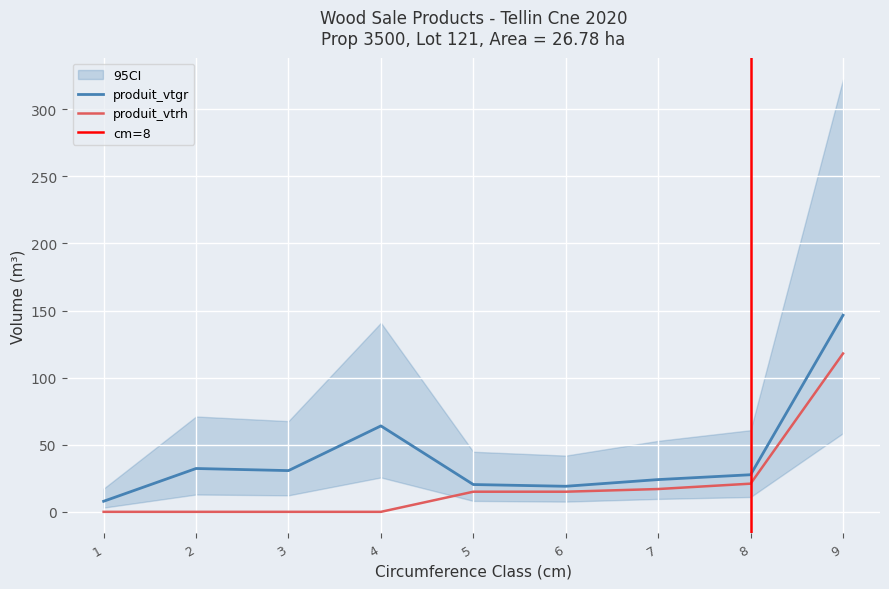

The value of produit_vtrh at 3 is 60.7. True or false?

False